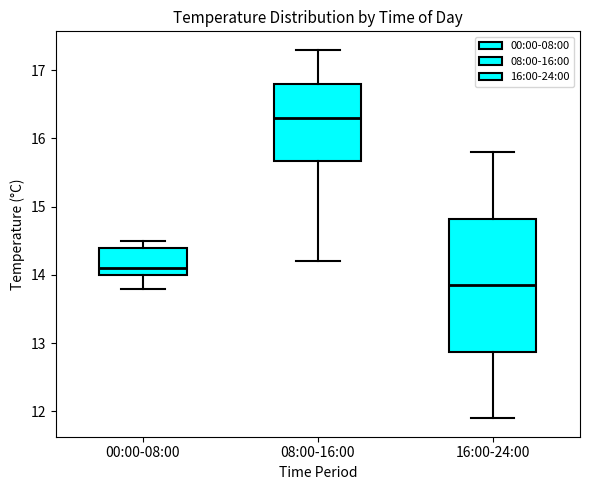

Which box's median line is the lowest?

16:00-24:00